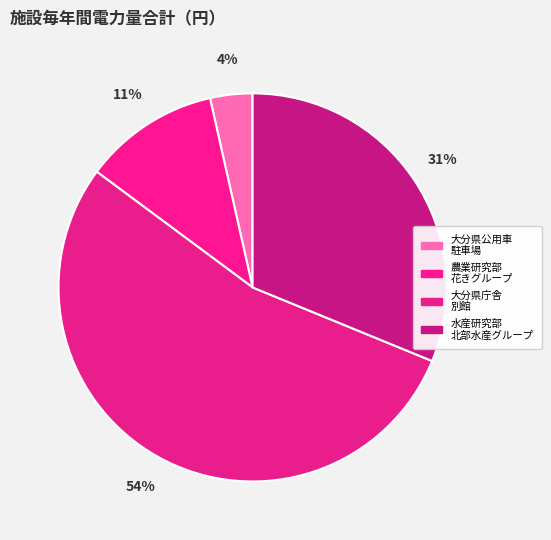

Which slice represents more than half of the pie?

大分県庁舎別館